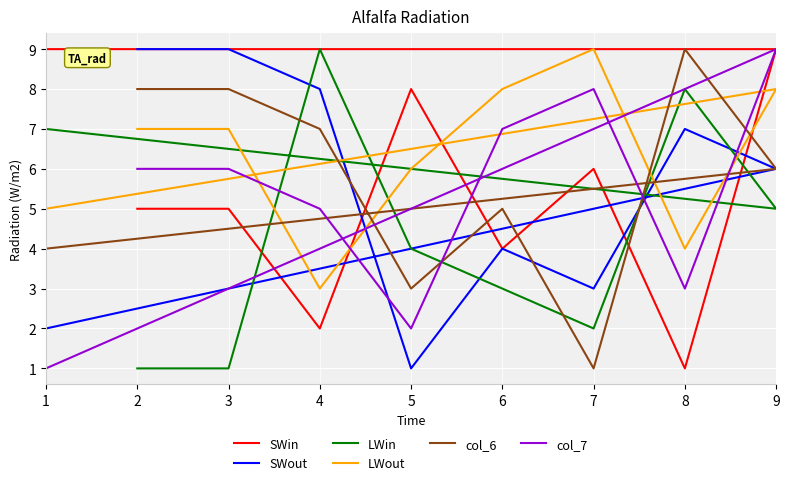

Count the number of data series in this chart.

6